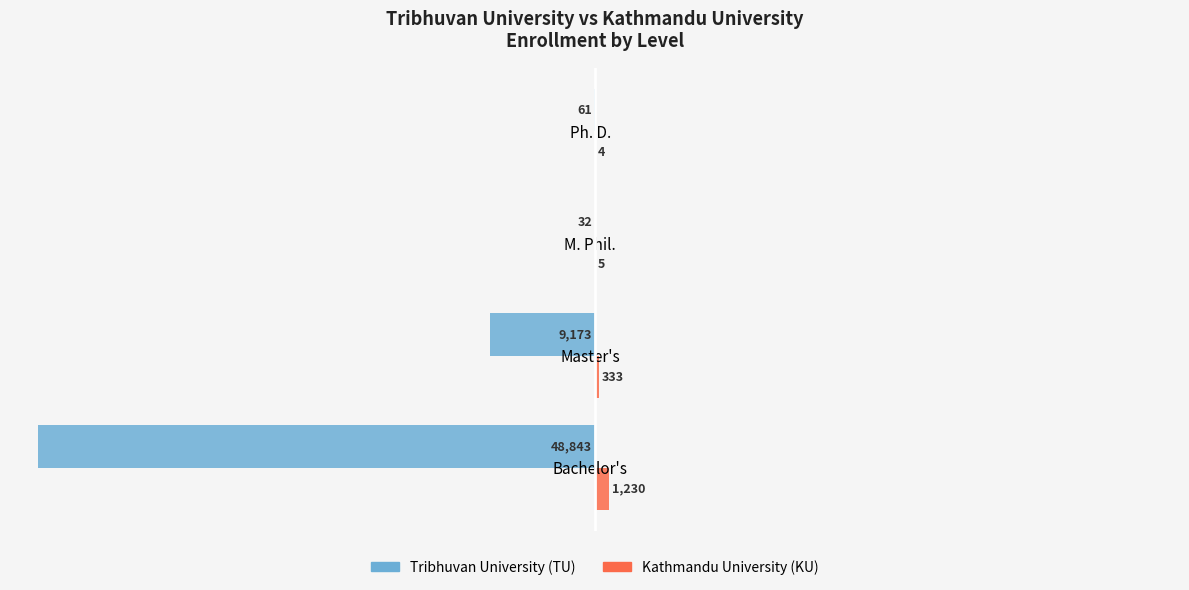

What are all the series names shown in the legend?

Tribhuvan University (TU), Kathmandu University (KU)